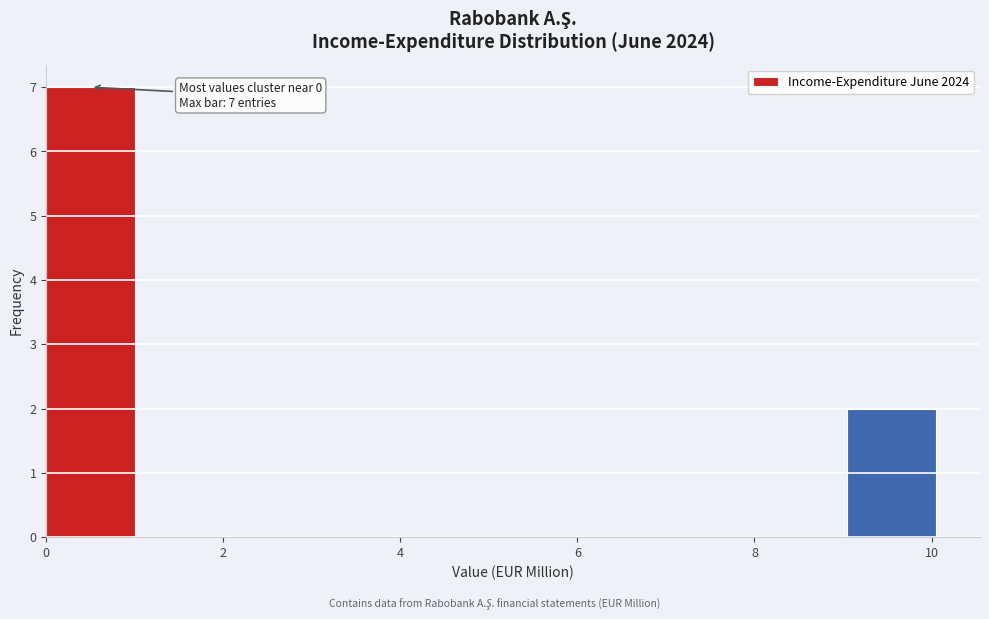

Over which range of the x-axis is the bar tallest?

0 to 1